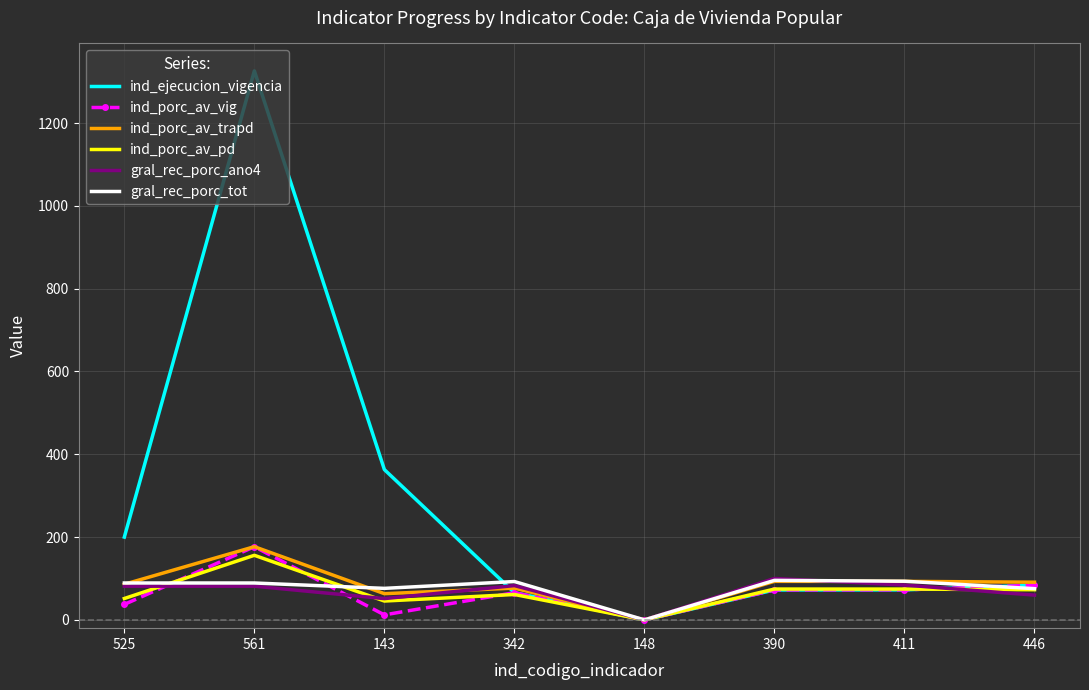

What is the difference between the maximum and minimum values in the ind_ejecucion_vigencia series?

1326.0